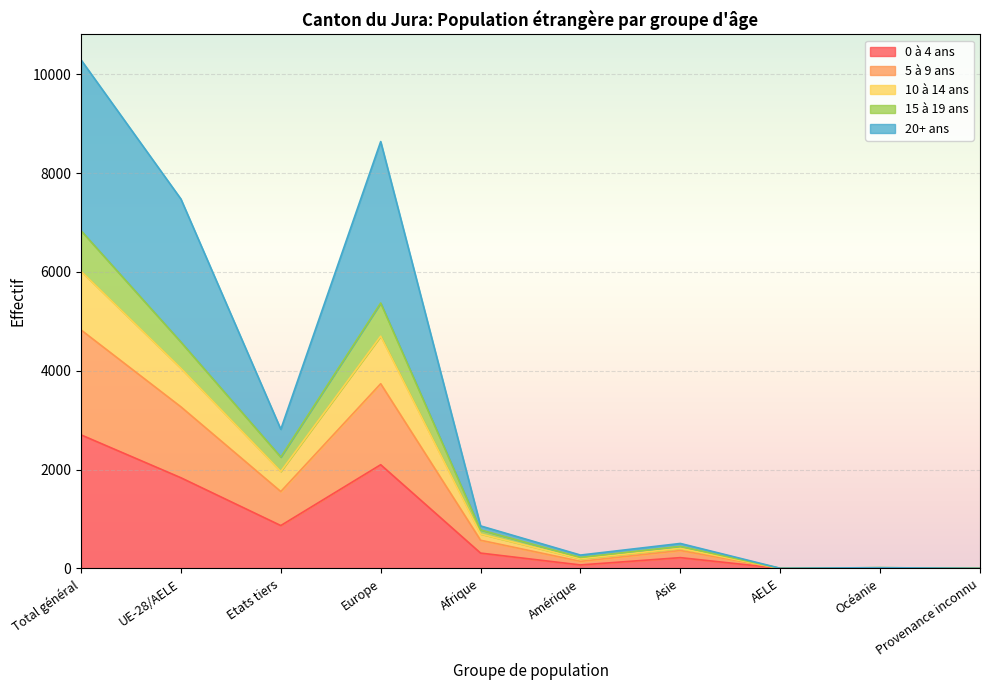

At which label does 0 à 4 ans reach its peak?

Total général